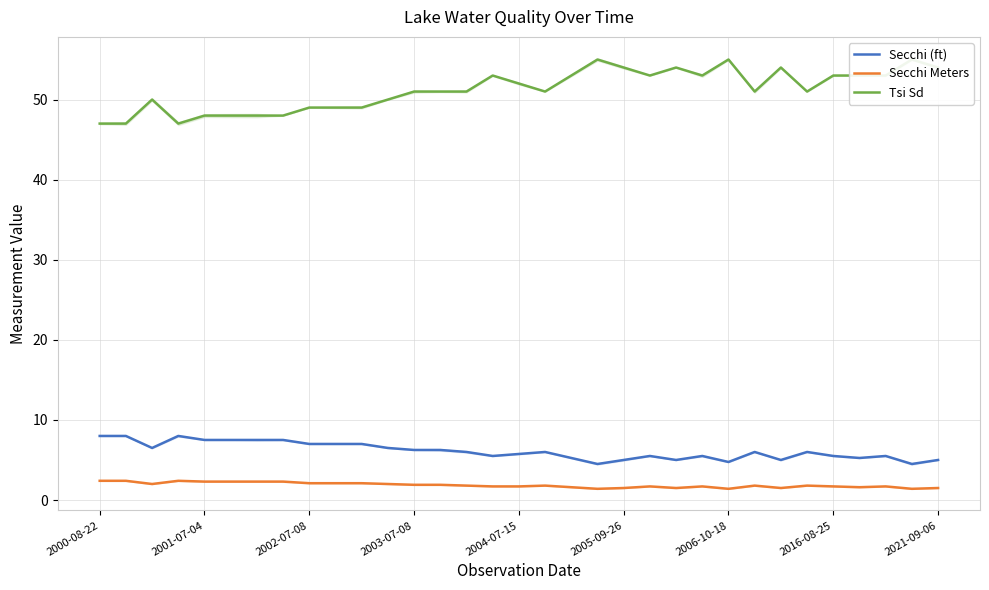

Rank the series at 19 from lowest to highest value.

Secchi Meters, Secchi (ft), Tsi Sd